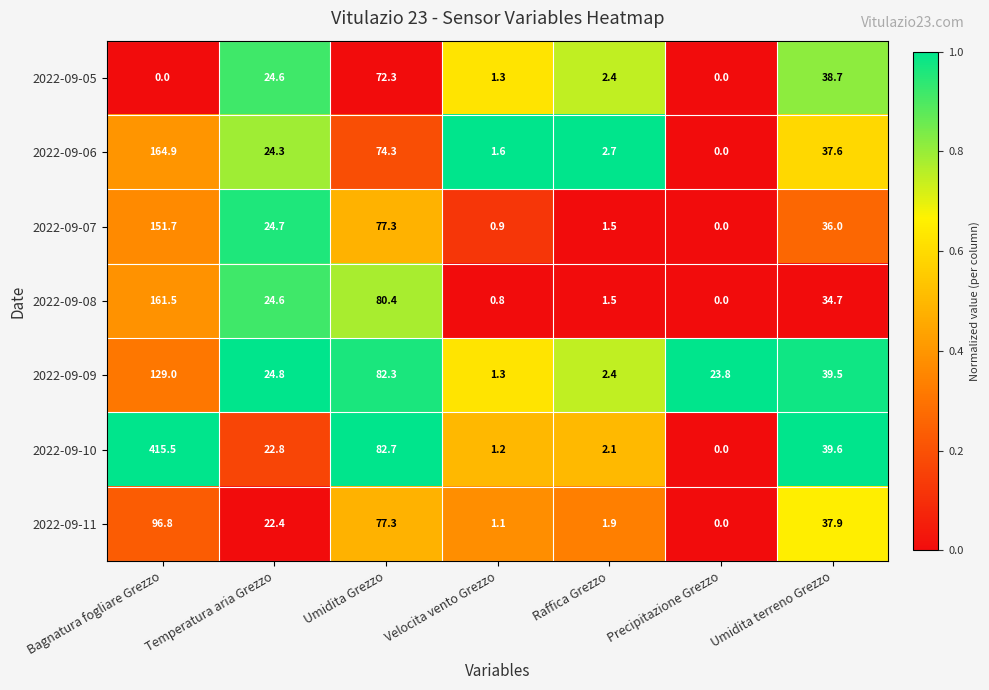

At which category does the chart reach its peak across all series?

Bagnatura fogliare Grezzo